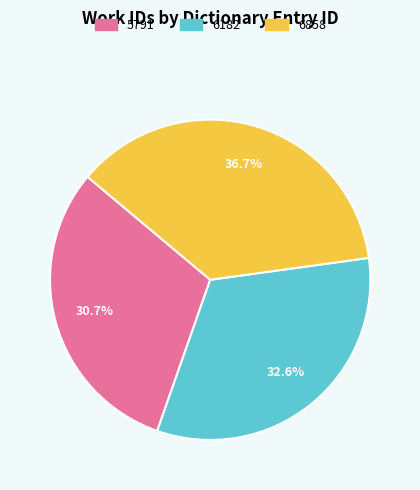

Does 5791 represent more than half of the total?

No